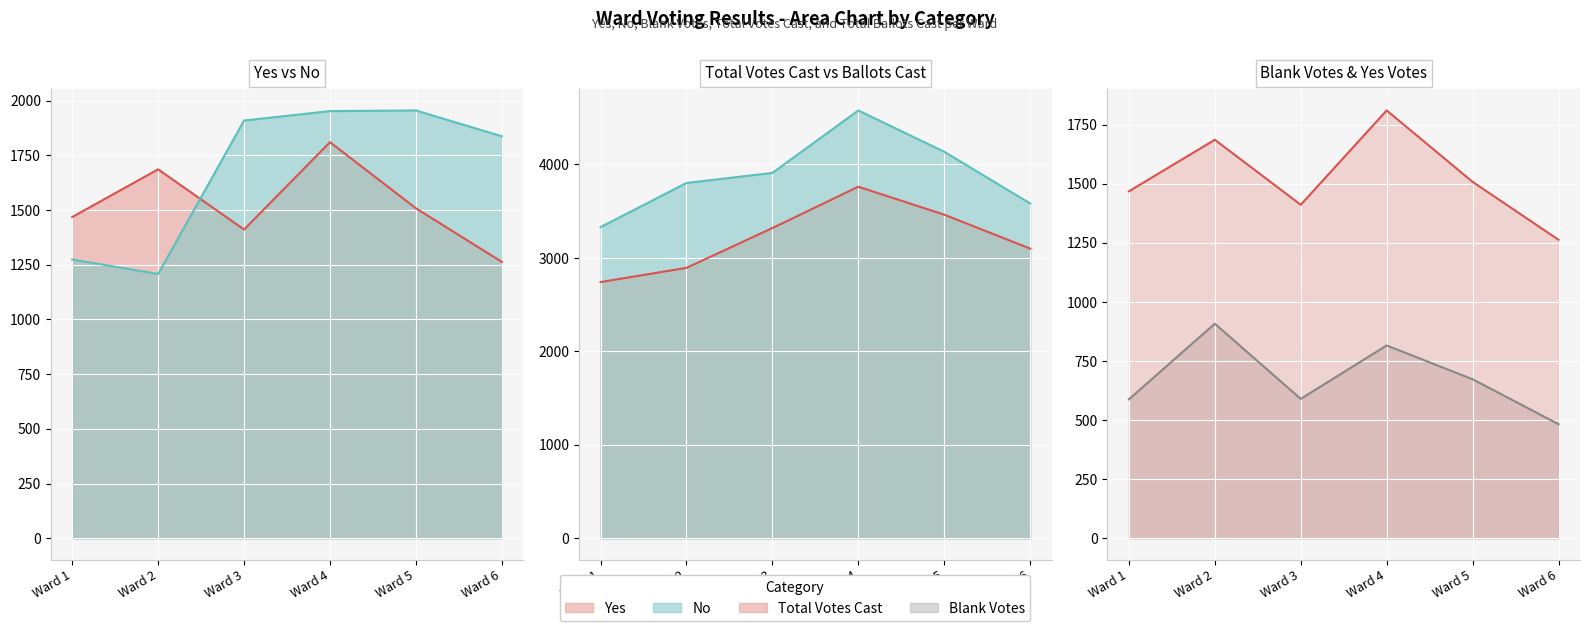

At which category is the sum across all series the highest?

Ward 4